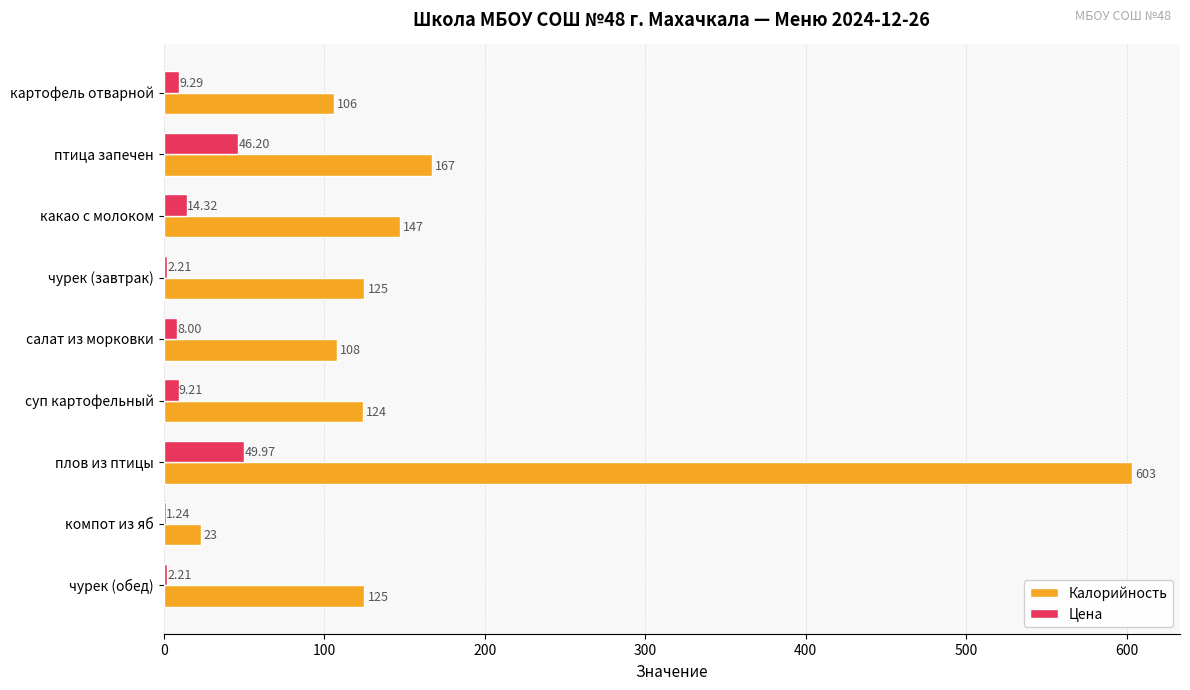

Which label corresponds to the largest value in the chart?

плов из птицы